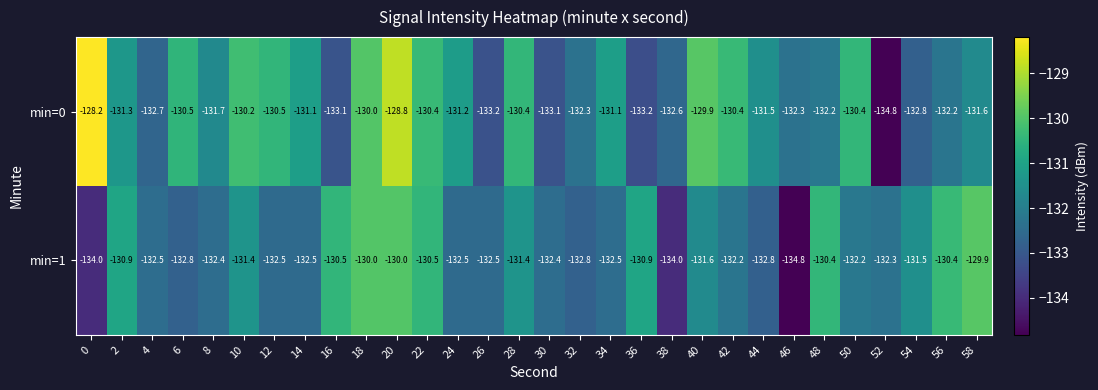

The min=0 series shows -199.9 at 44. True or false?

False